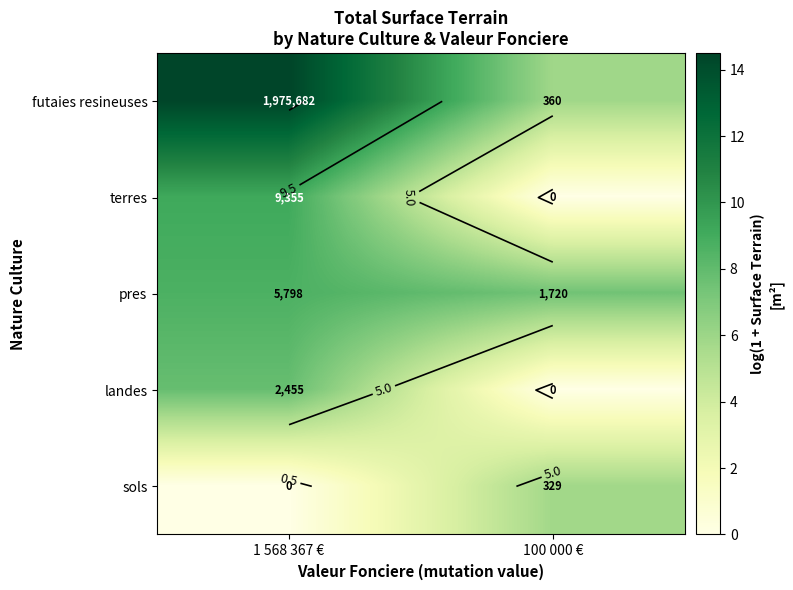

Count the number of data series in this chart.

5